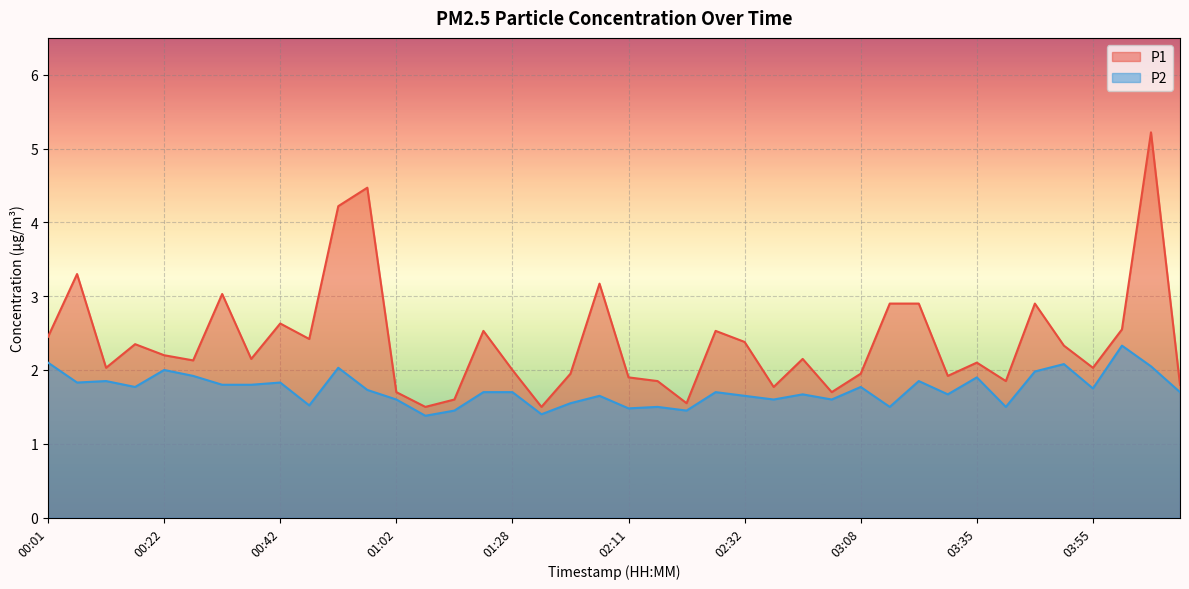

How many interior local peaks does the P2 series have?

13